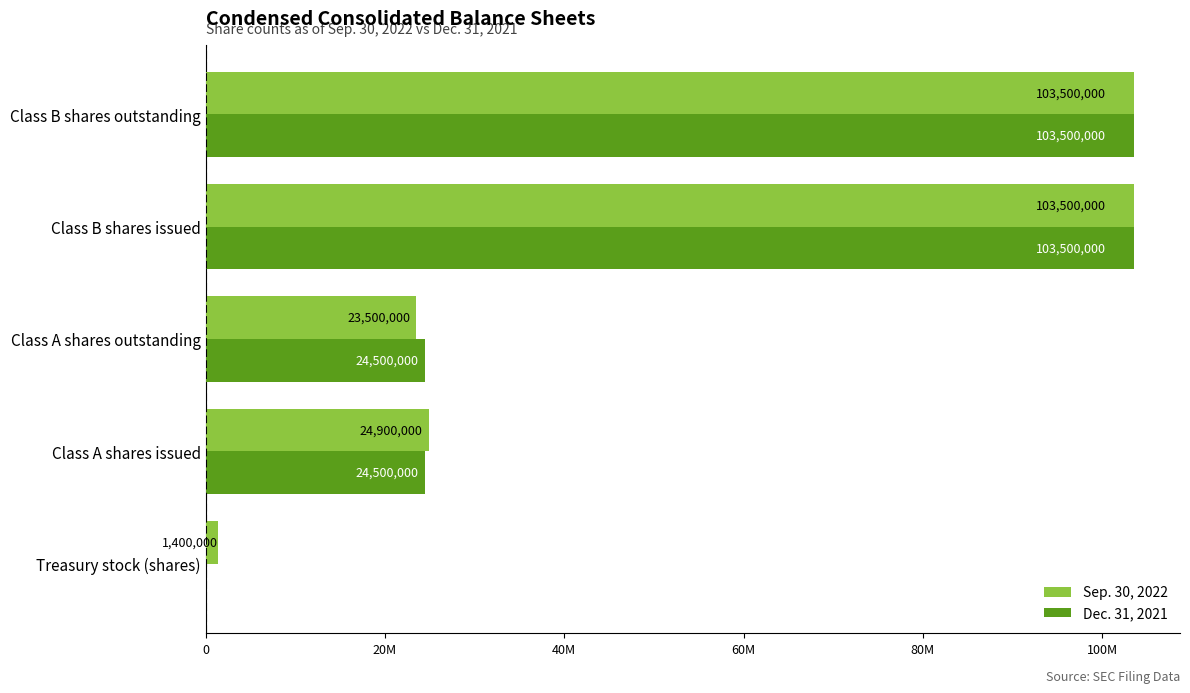

What are all the series names shown in the legend?

Sep. 30, 2022, Dec. 31, 2021